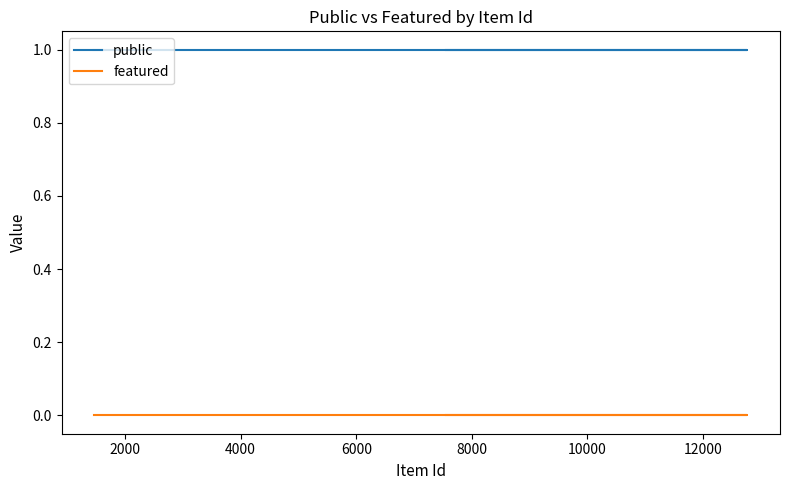

What is the label of the 3rd point from the left?

4000